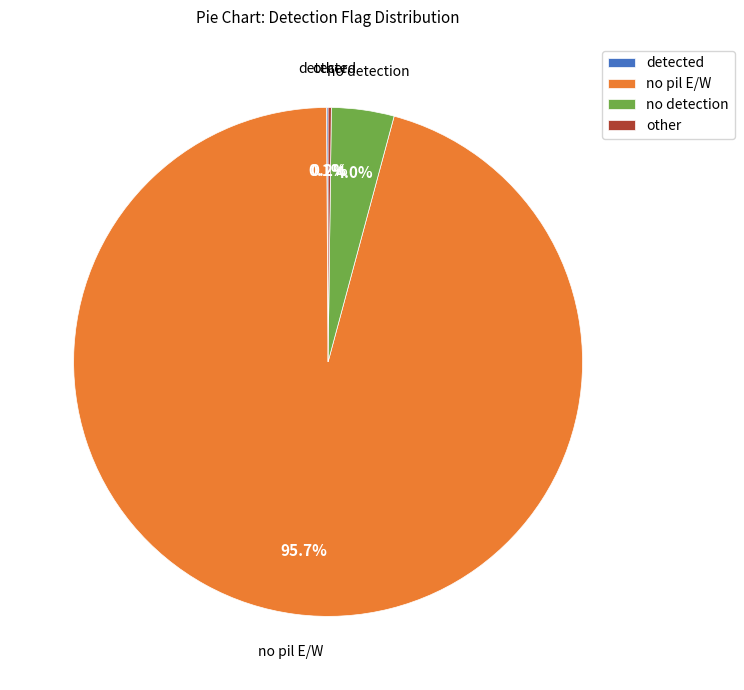

Is it true that no detection is 4% of the pie?

True